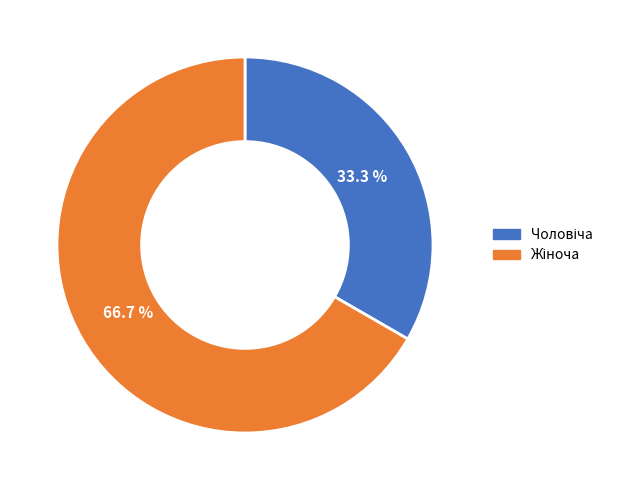

Does any single category account for the majority?

Yes